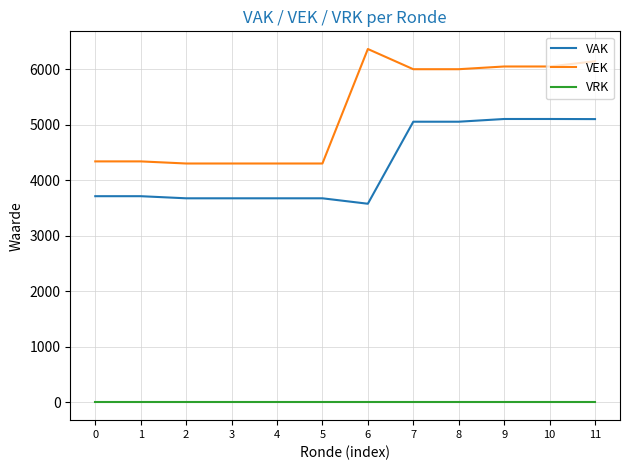

Which series has the largest total across all categories?

VEK